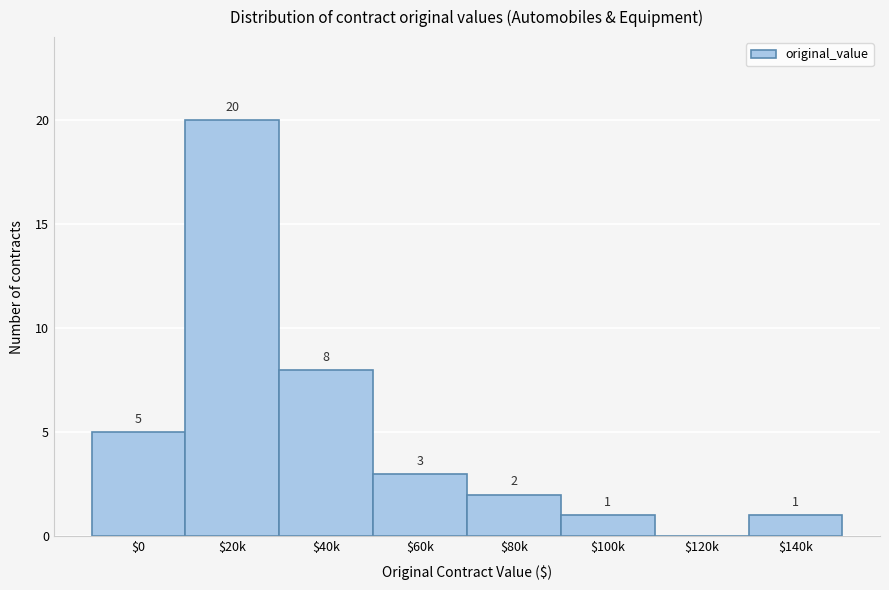

At which category does the chart reach its peak across all series?

$20k